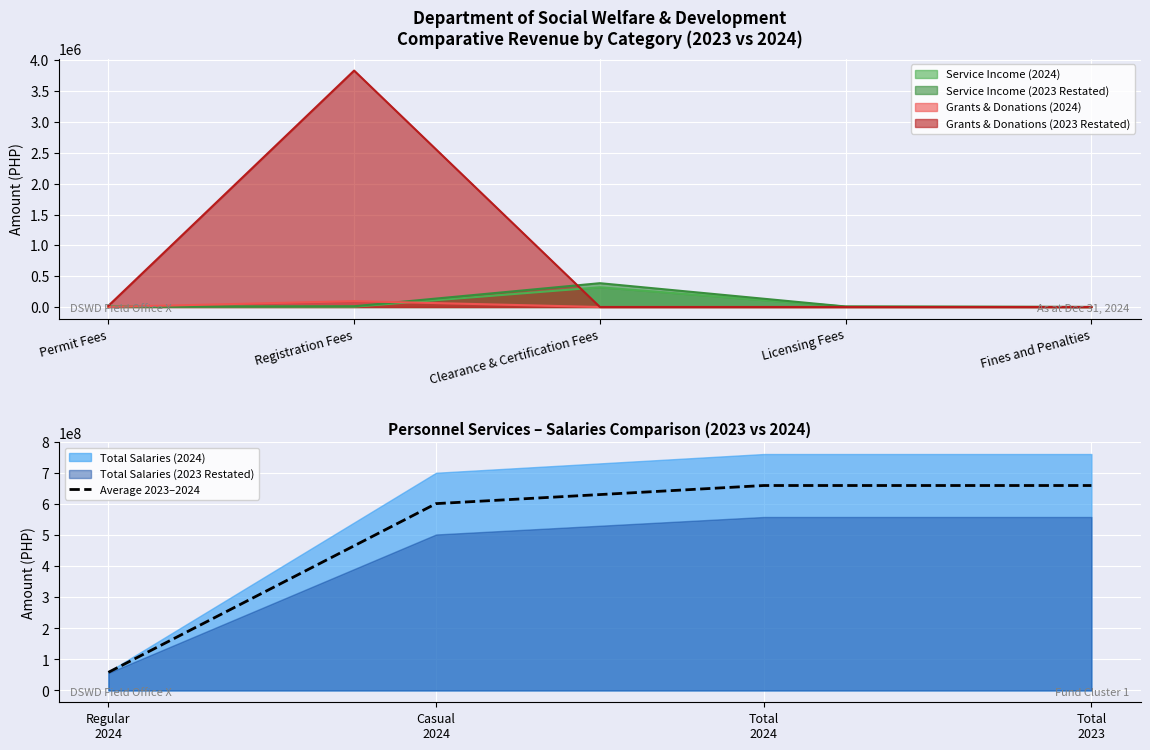

True or false: Average 2023–2024 has more than 2 points higher than both neighbors.

False